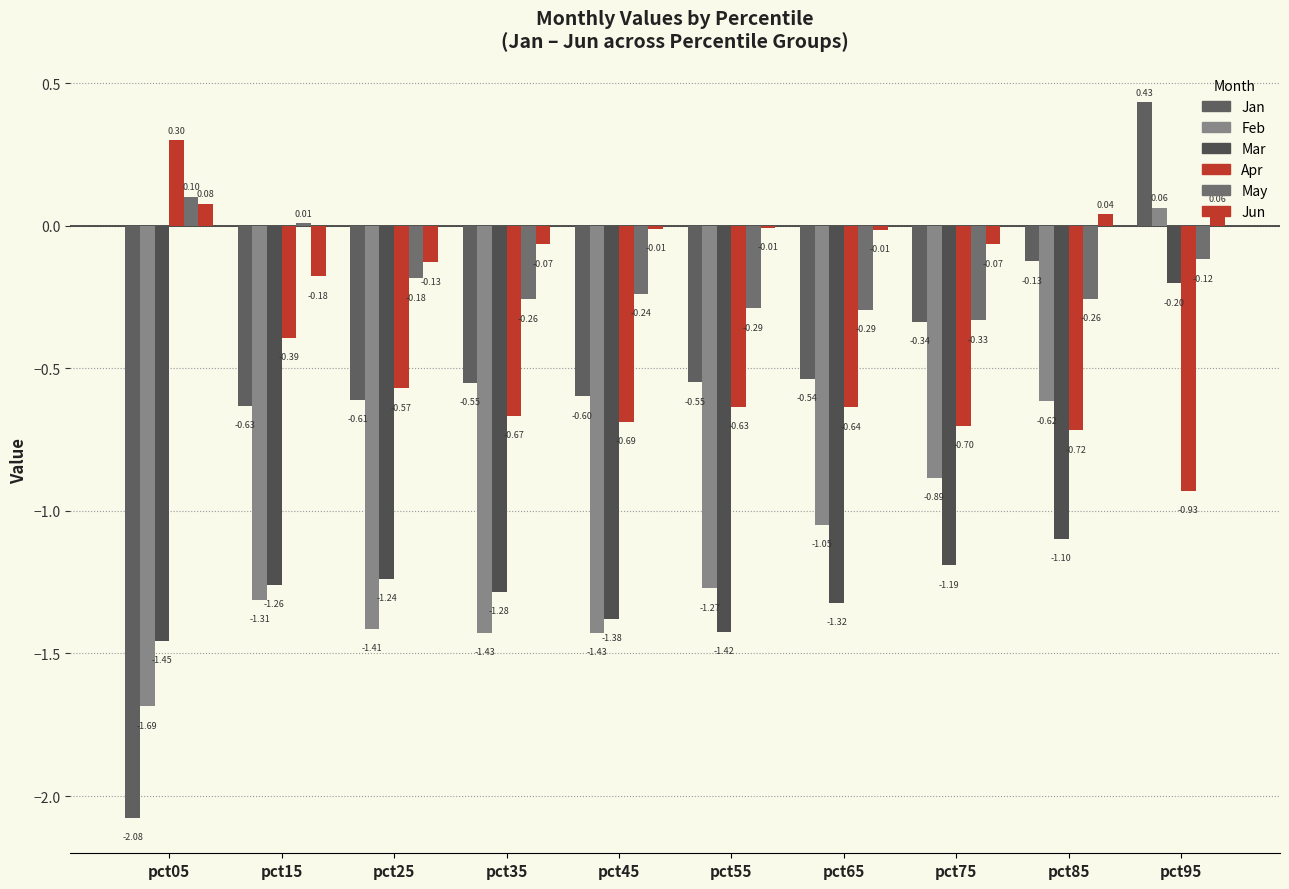

List the series in order of their peak value, highest first.

Jan, Apr, May, Jun, Feb, Mar